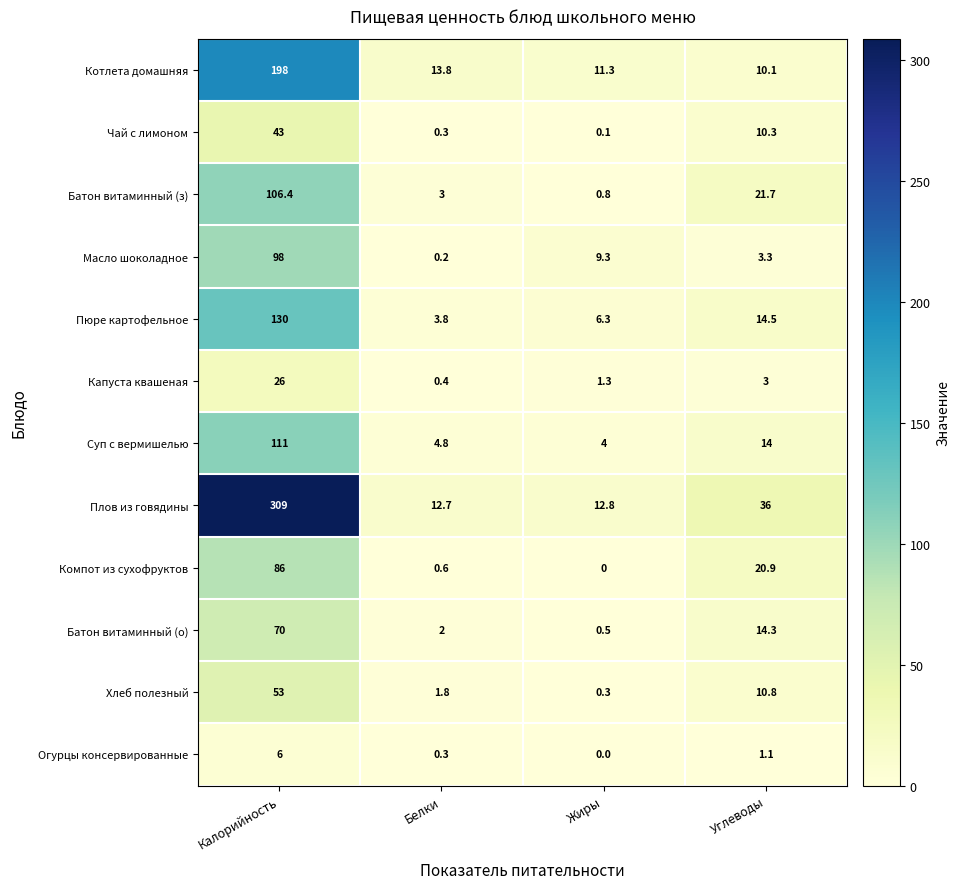

Which category has the lowest value across all series?

Жиры